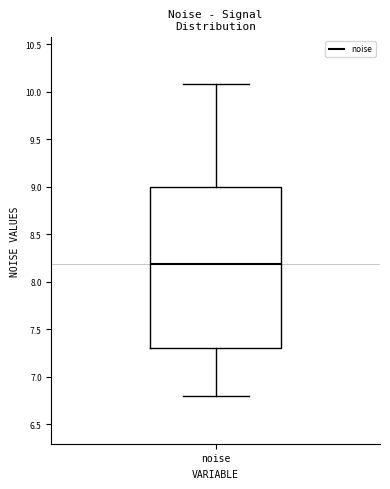

Transcribe this box plot: give where the median line is, the range the box spans, and where the two whiskers end, as read against the y-axis. The values are not printed on the chart, so give them approximately, as read against the axis.

median 8.20, box 7.30 to 9.00, whiskers 6.80 to 10.05